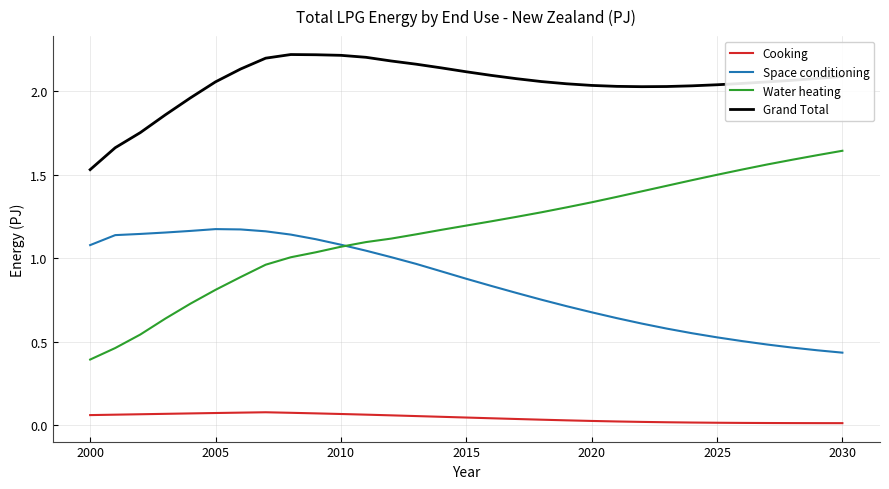

Which series has the largest total across all categories?

Grand Total